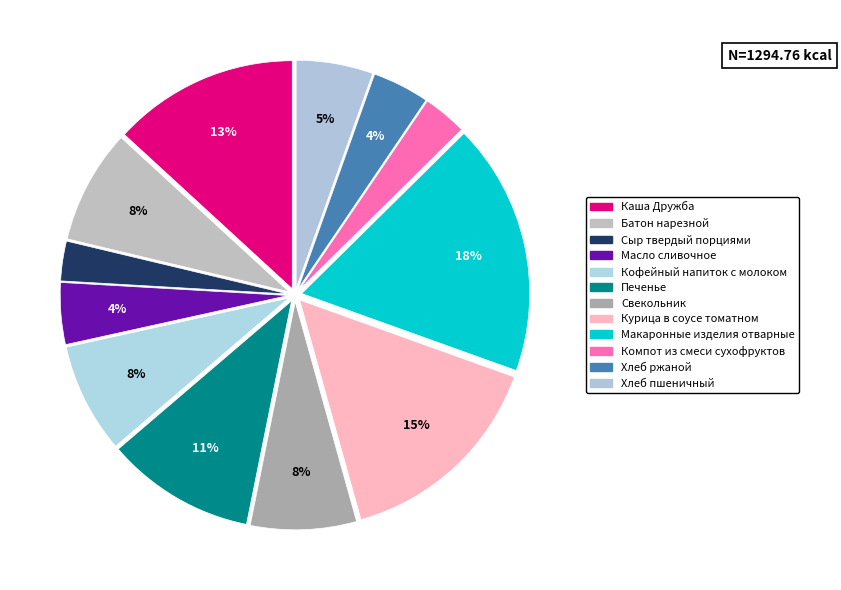

How many segments does this pie chart have?

12